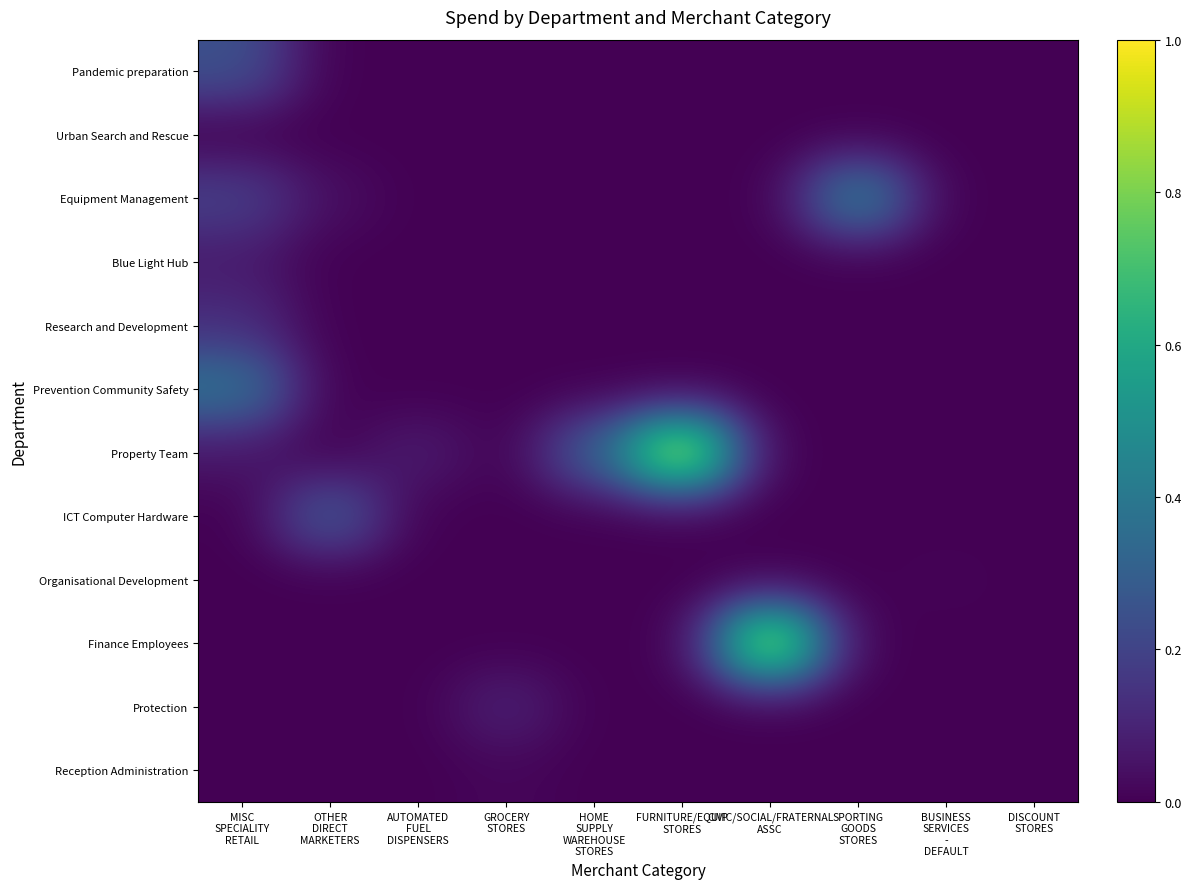

At which category is the sum across all series the highest?

MISC
SPECIALITY
RETAIL